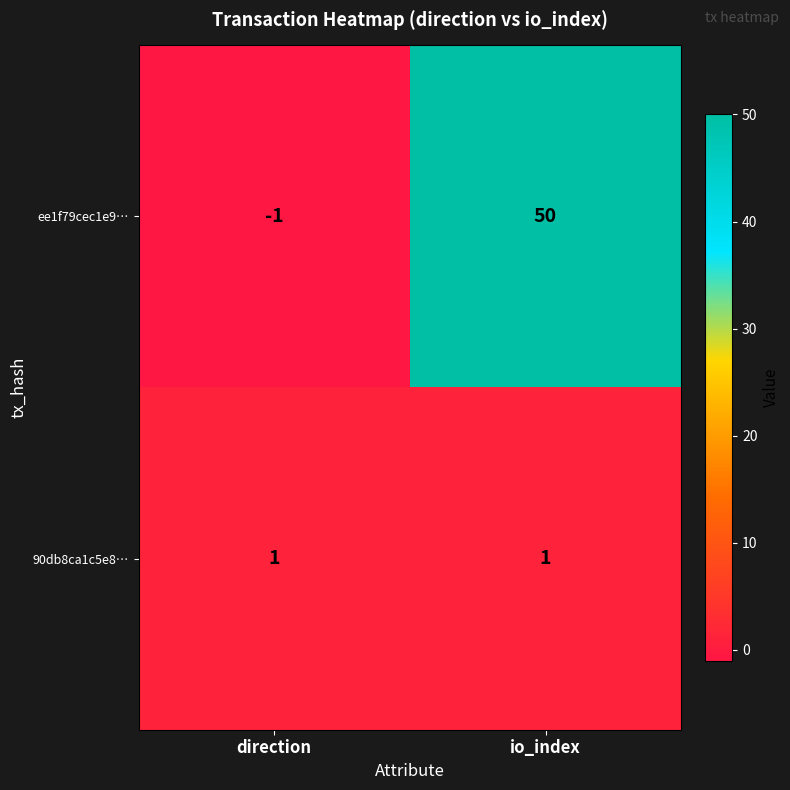

At which category is the sum across all series the highest?

io_index